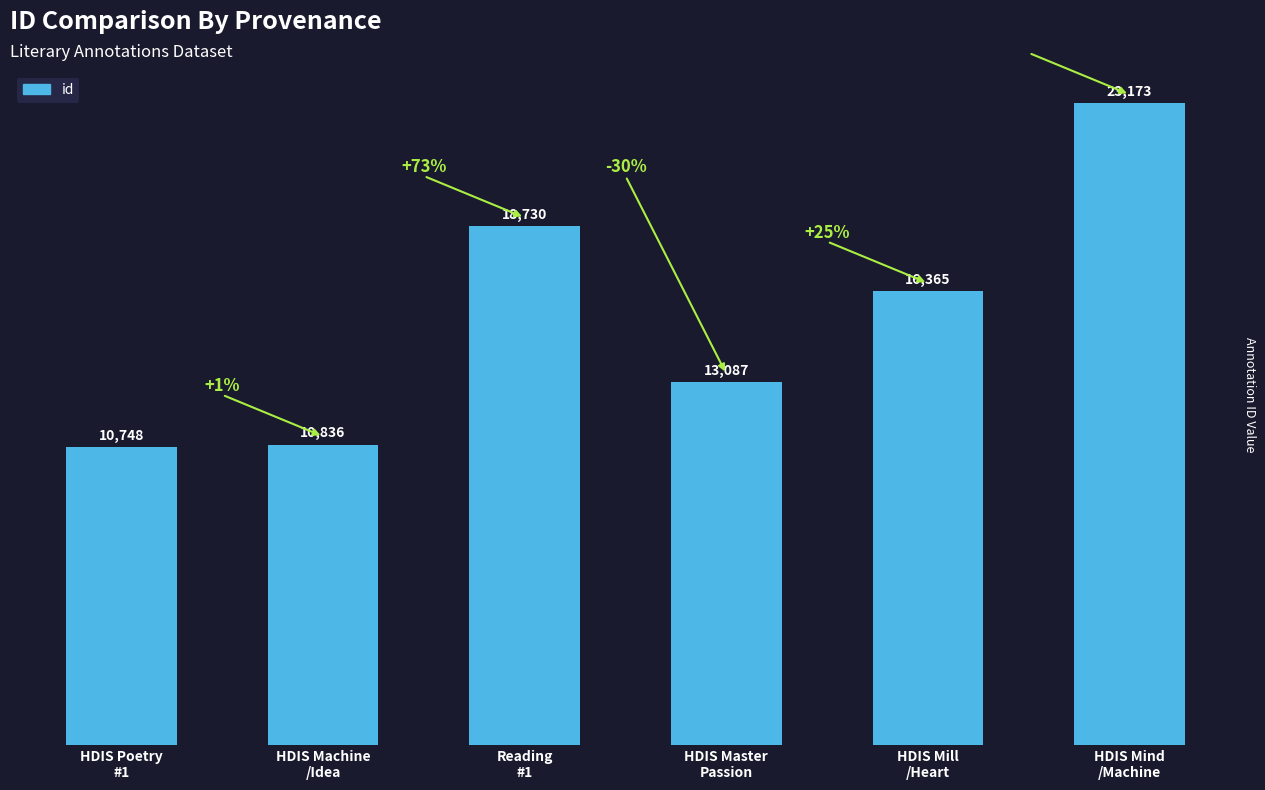

What position from the left is HDIS Poetry
#1?

1